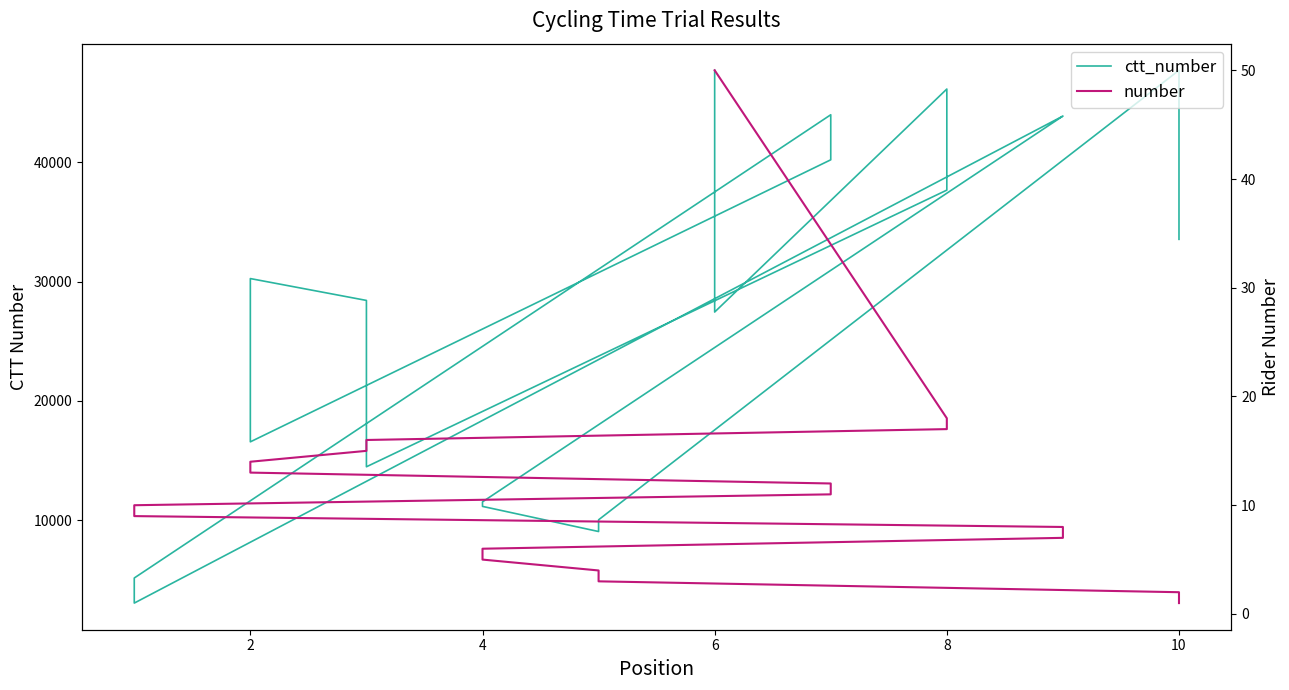

What is the value of the ctt_number point at the 1st from the left?

33540